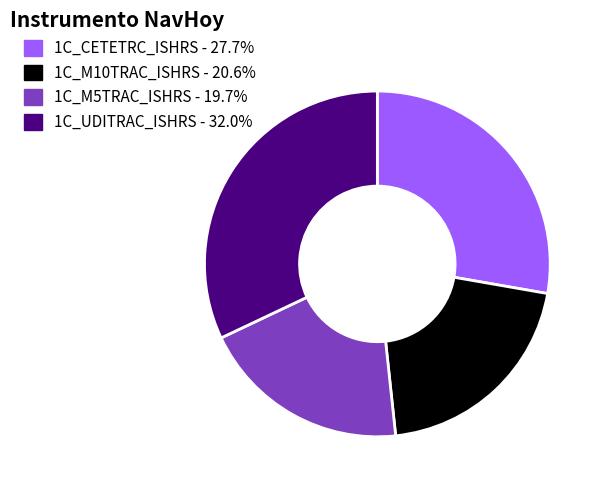

Rank the categories by value from lowest to highest.

1C_M5TRAC_ISHRS, 1C_M10TRAC_ISHRS, 1C_CETETRC_ISHRS, 1C_UDITRAC_ISHRS